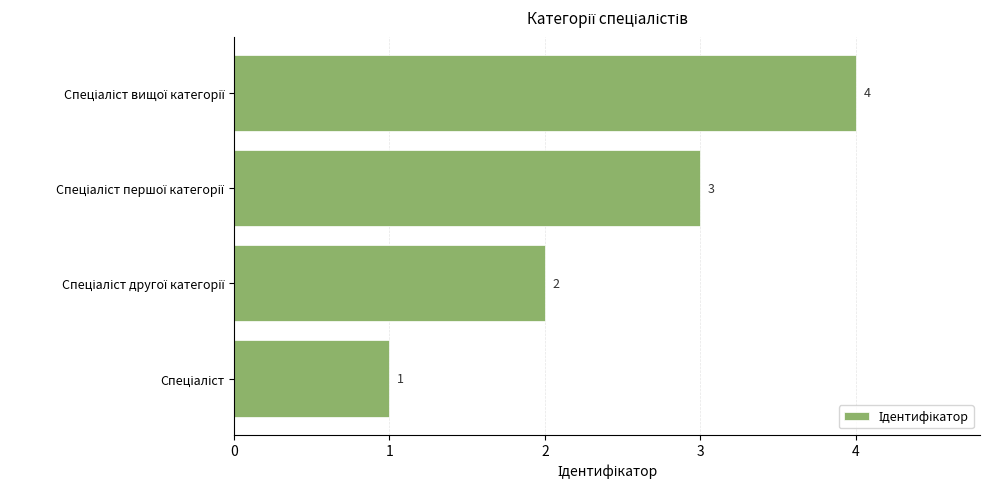

What is the difference between the maximum and minimum values?

3